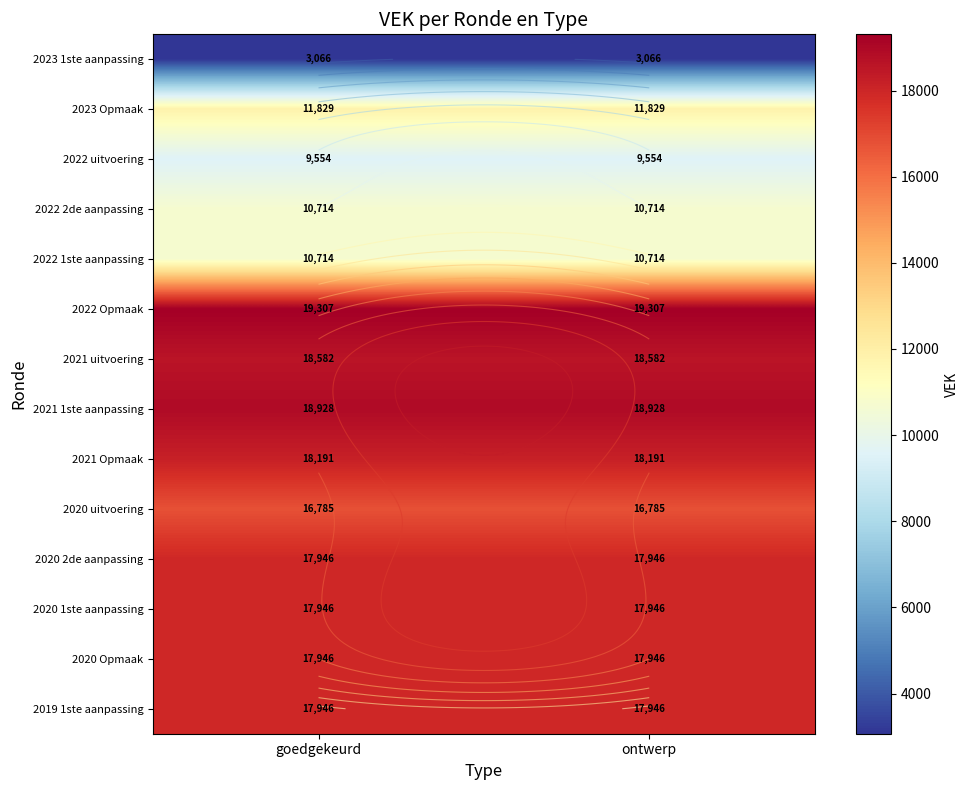

What is the lowest value of the 2022 uitvoering series?

9554